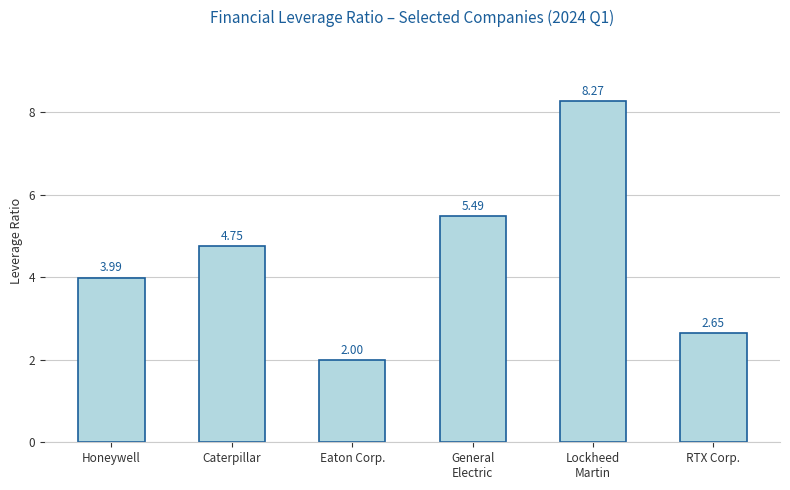

At which label does the data first exceed 4?

Caterpillar